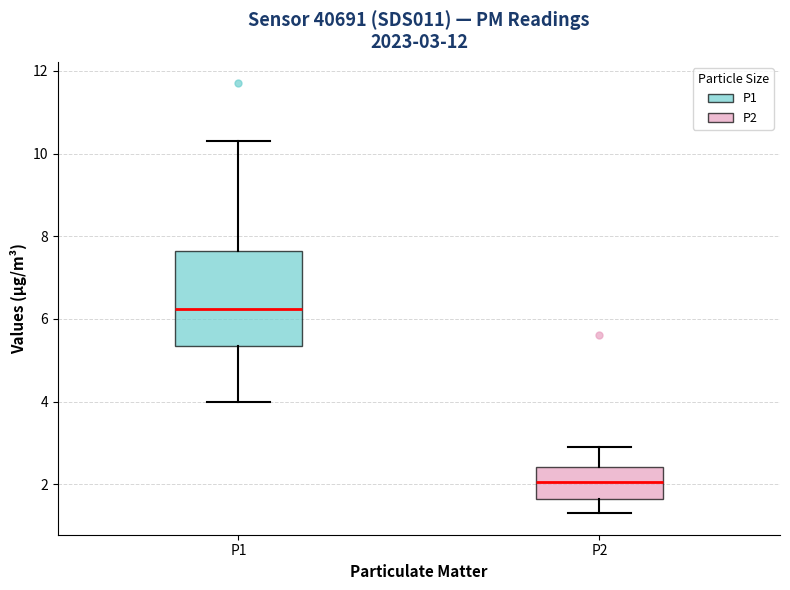

Which box has the highest median line?

P1